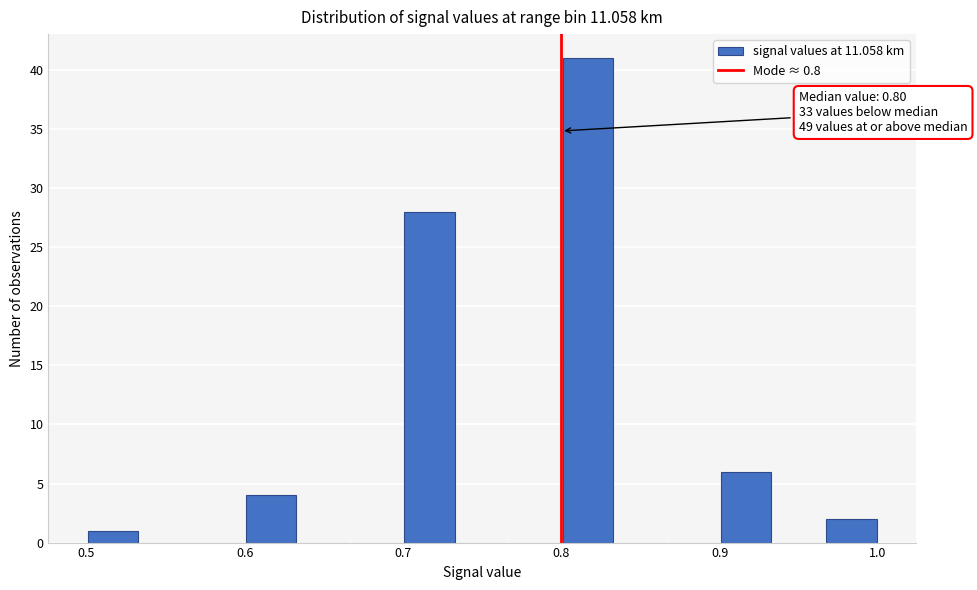

Around what value on the x-axis is the tallest bar? Give the approximate position of its centre, as read against the axis.

0.82